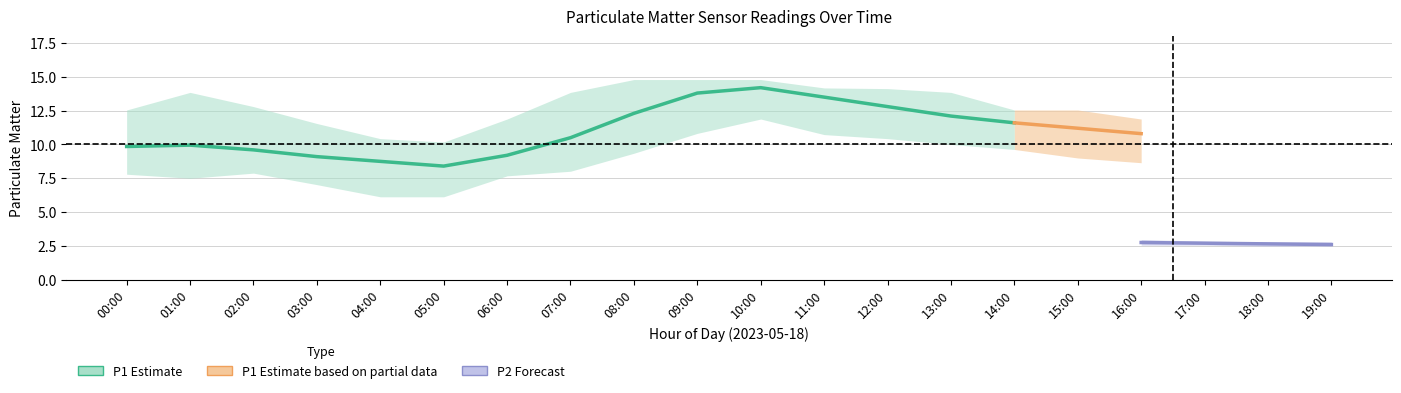

Is this an area chart (filled region under the line)?

No